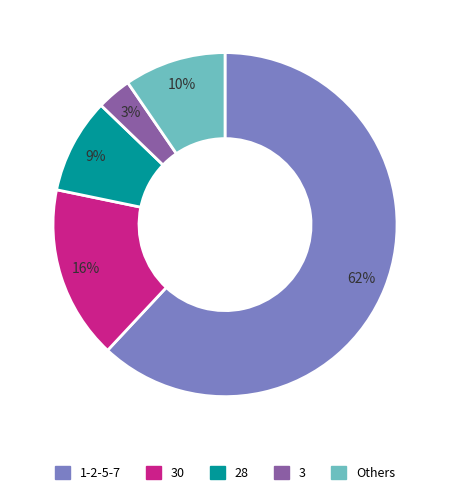

Combined, do Others and 3 account for over 50%?

No